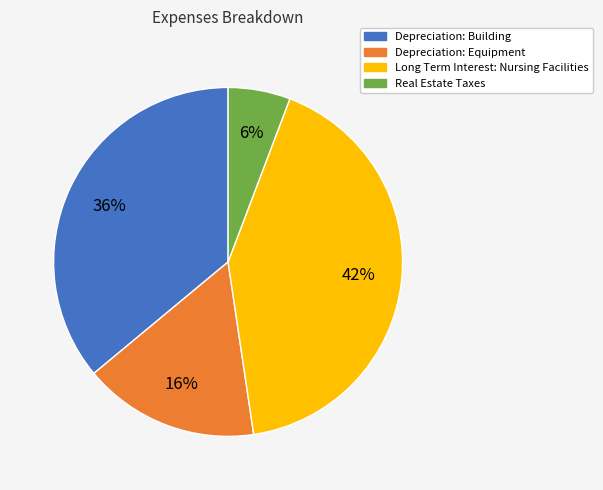

Which category has the smallest portion of the pie?

Real Estate Taxes